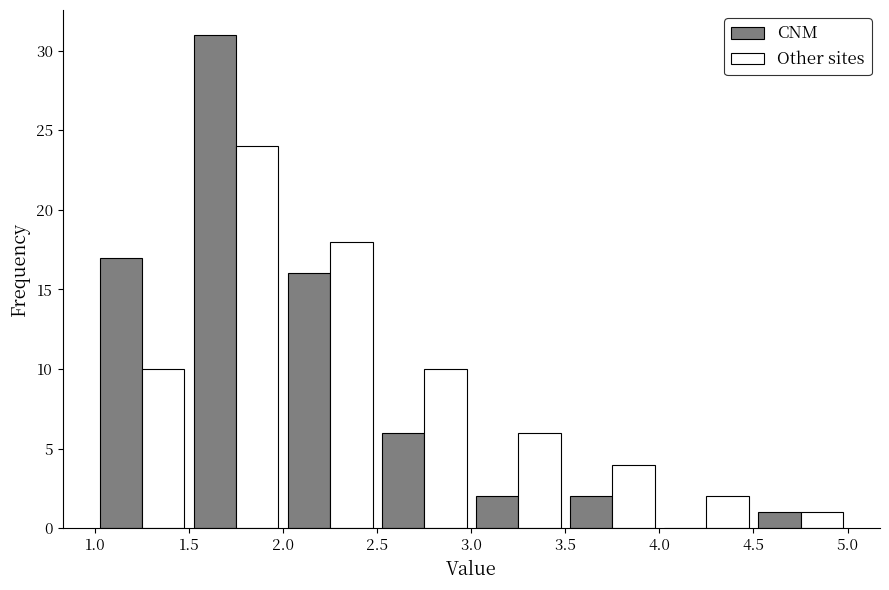

What is the height of the Other sites bar covering 3.0 to 3.5 on the x-axis? The values are not printed on the chart, so give them approximately, as read against the axis.

6